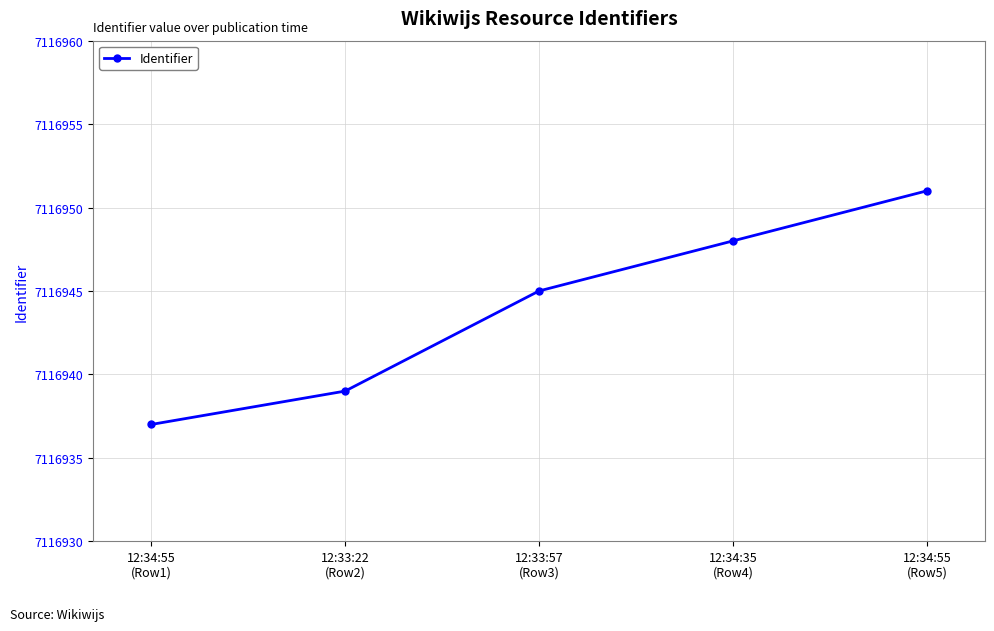

What is the label of the 2nd point from the left?

12:33:22
(Row2)